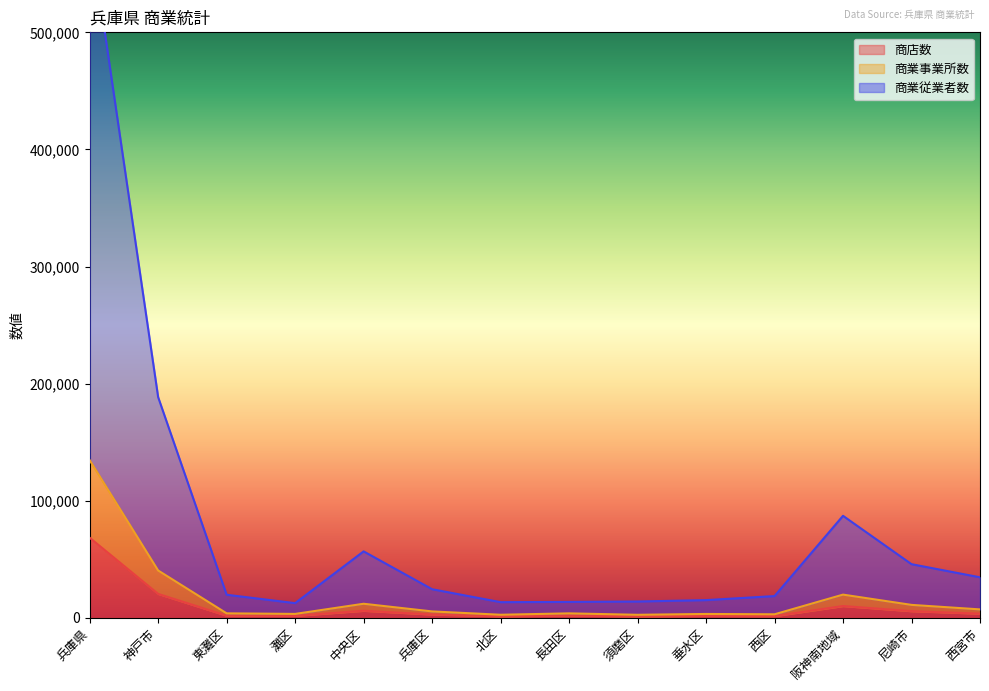

How many values in the 商業事業所数 series are below 5523?

7